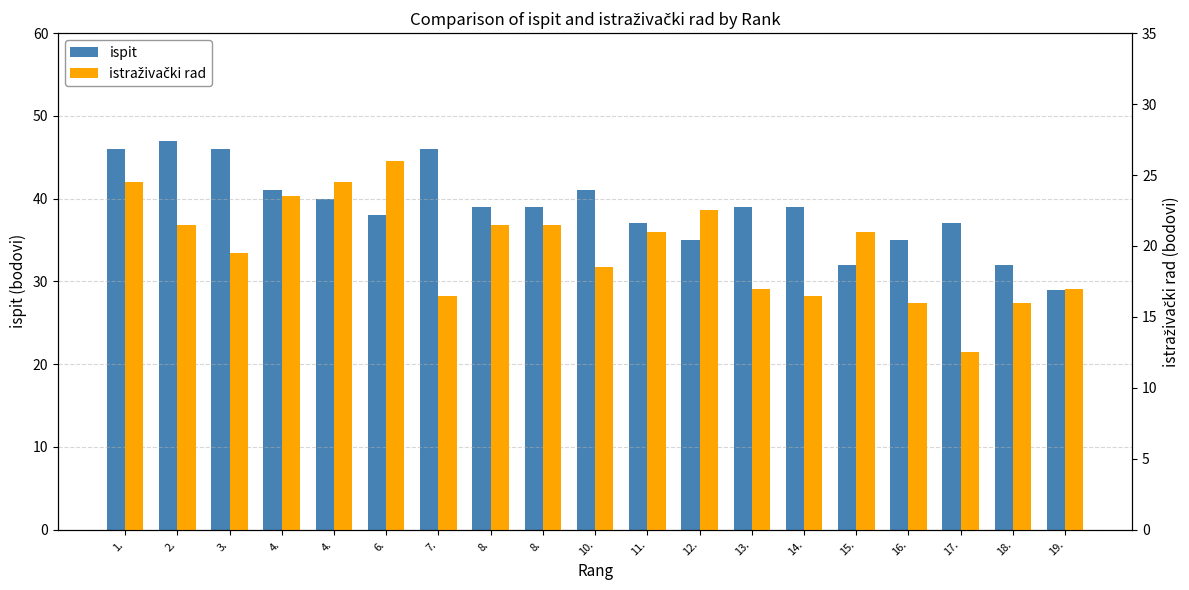

What is the lowest value of the ispit series?

29.0